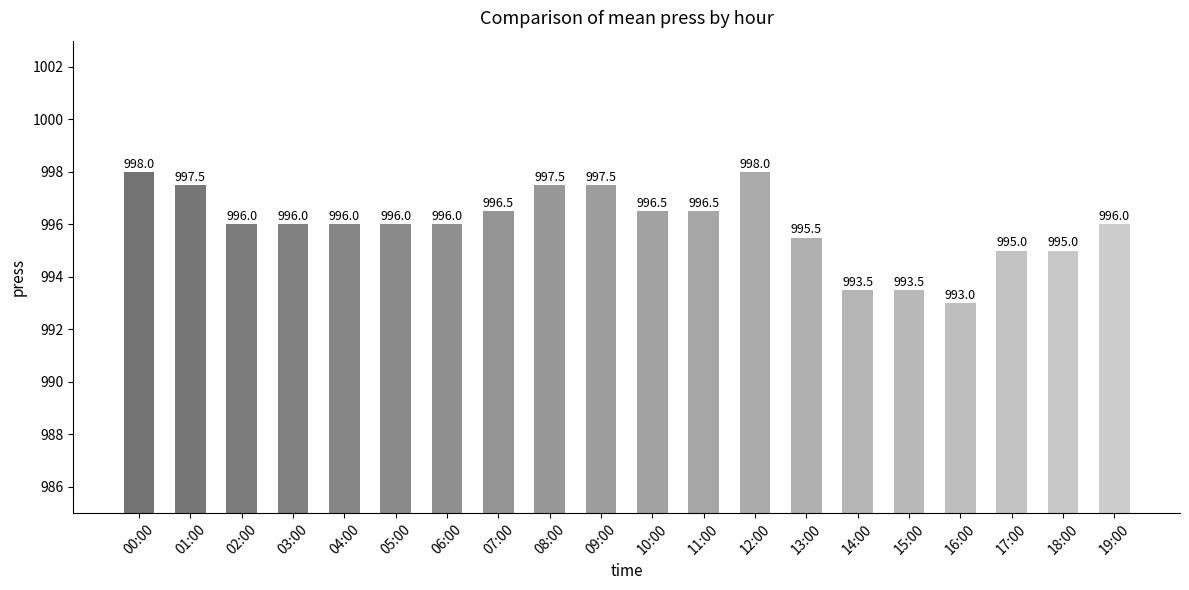

What is the sum of the values at 19:00 and 14:00?

1989.5